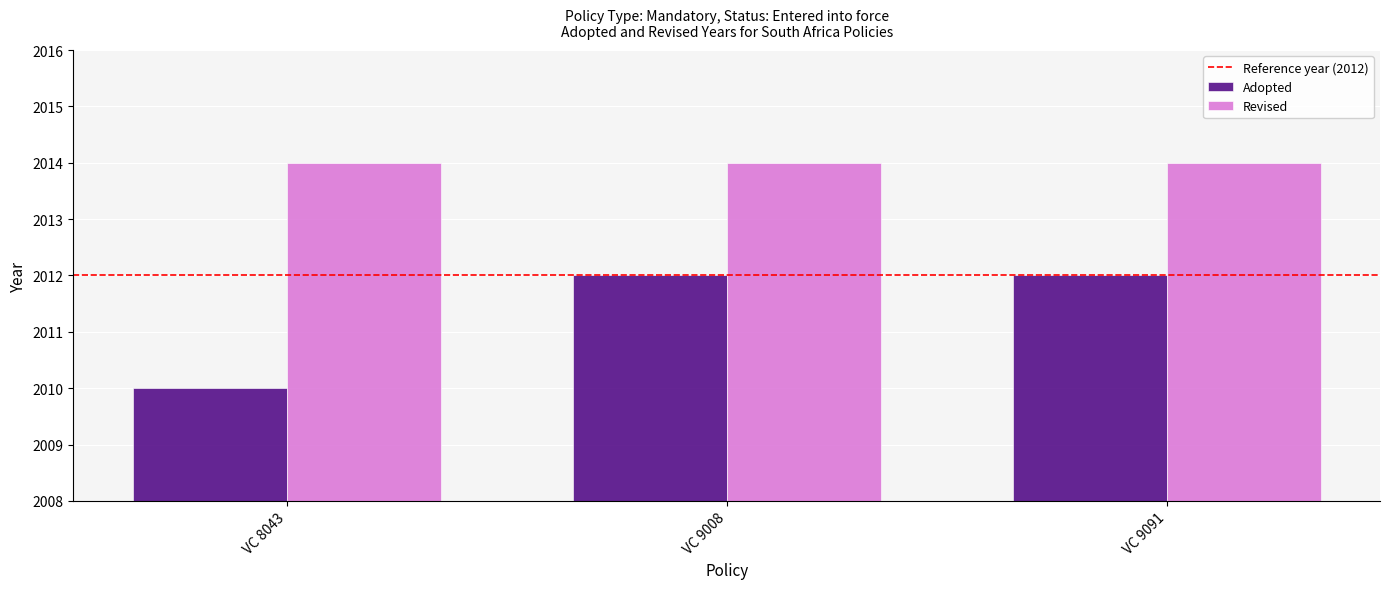

List the series in order of their peak value, highest first.

Revised, Adopted